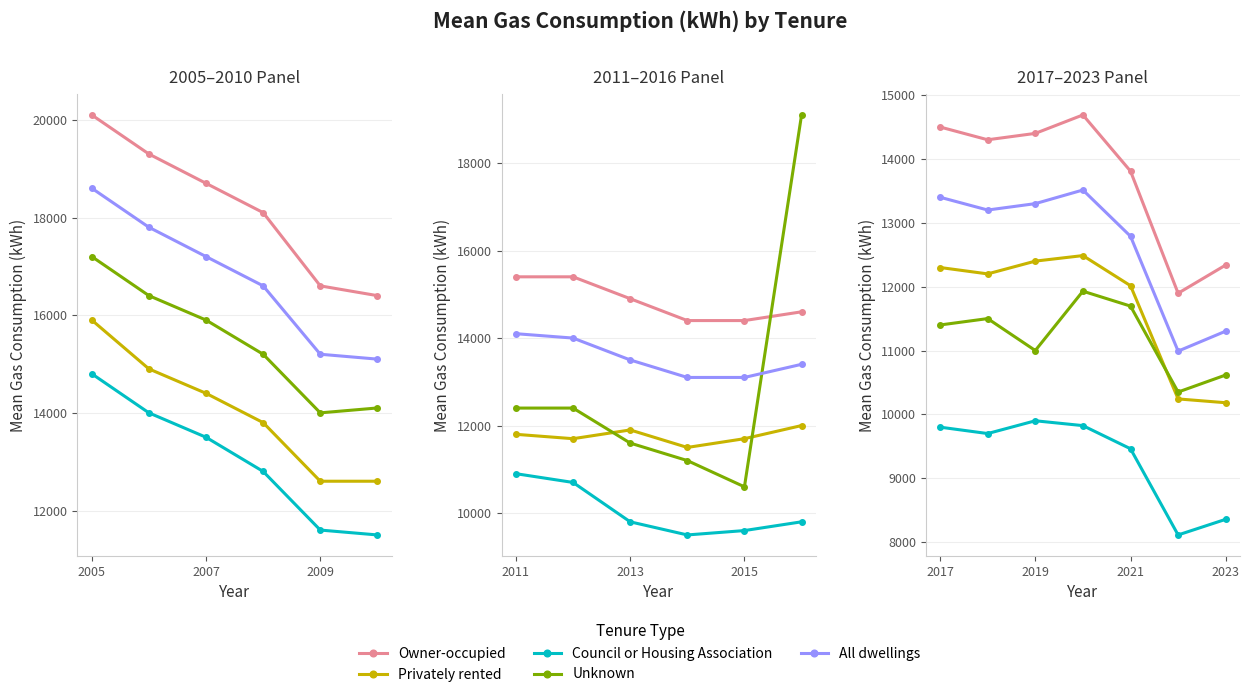

What is the smallest value displayed?

8112.3